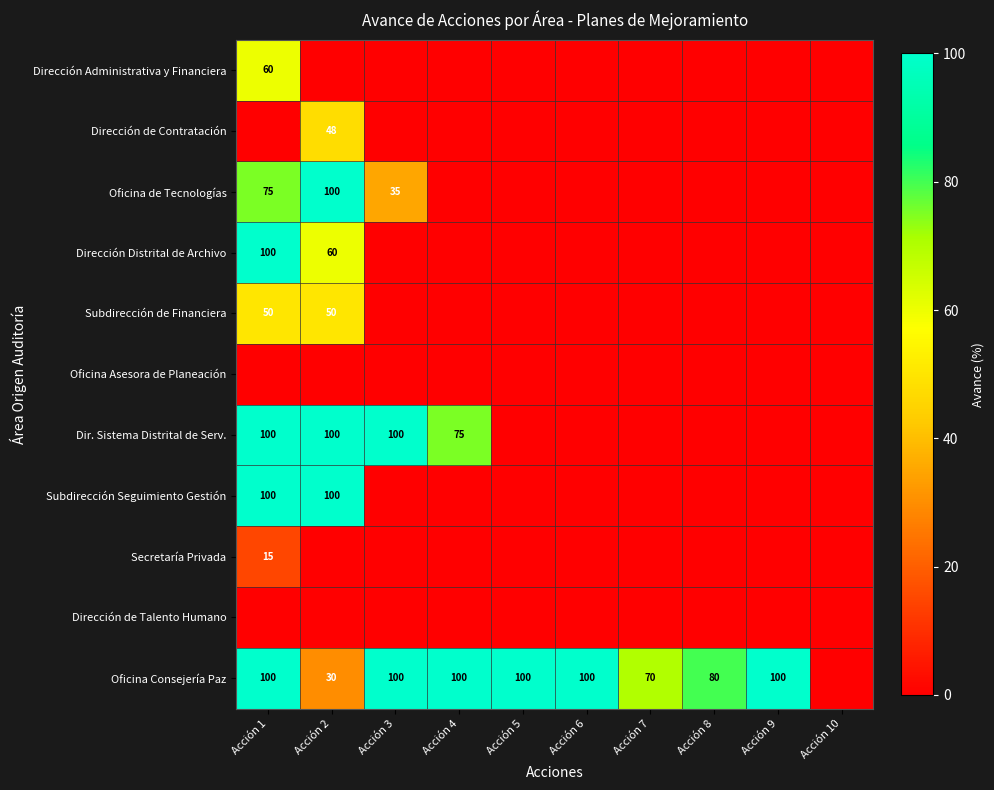

Is it true that Dirección Distrital de Archivo equals 27 at Acción 2?

False